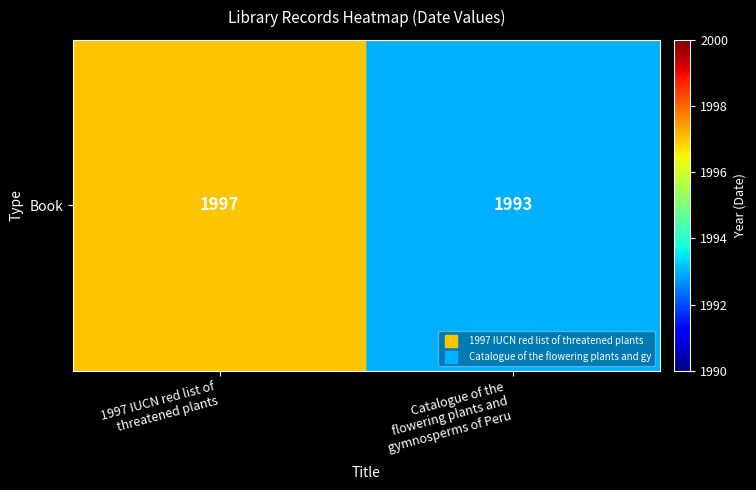

Rank the categories by value from highest to lowest.

1997 IUCN red list of
threatened plants, Catalogue of the
flowering plants and
gymnosperms of Peru